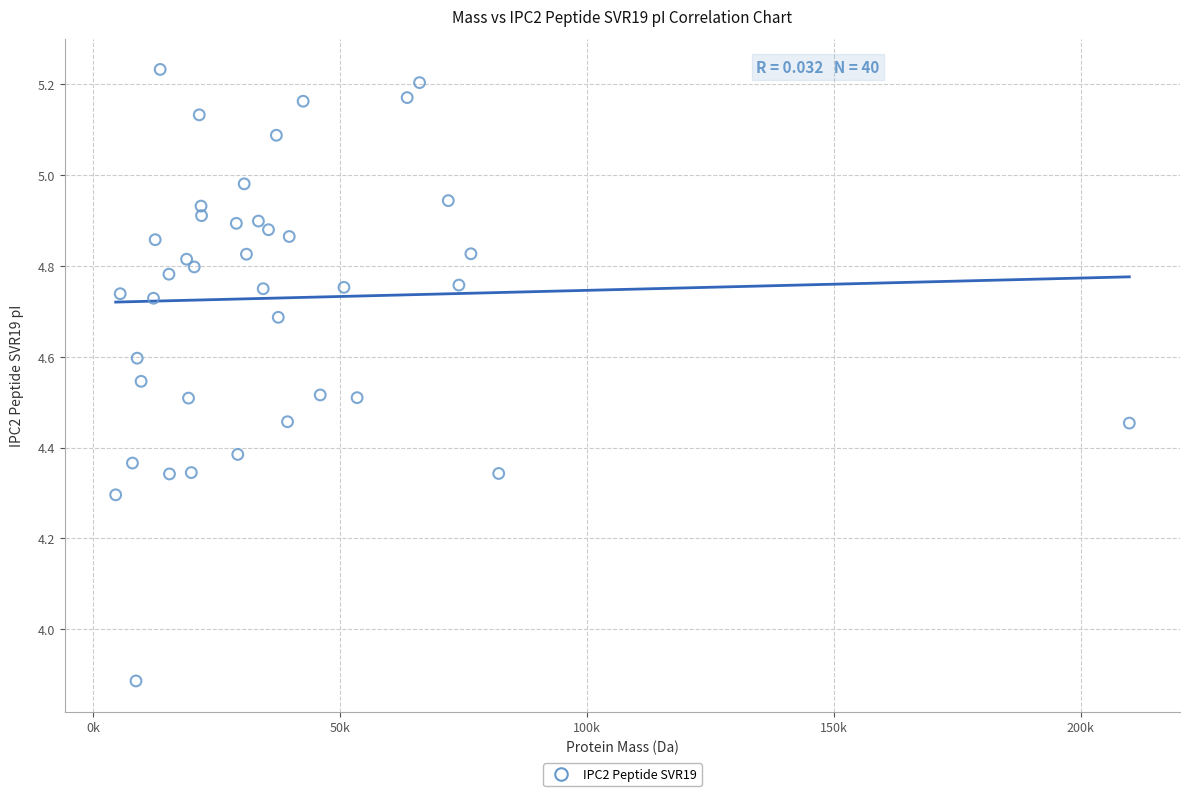

What is the range of X values (max minus min)?

205252.1